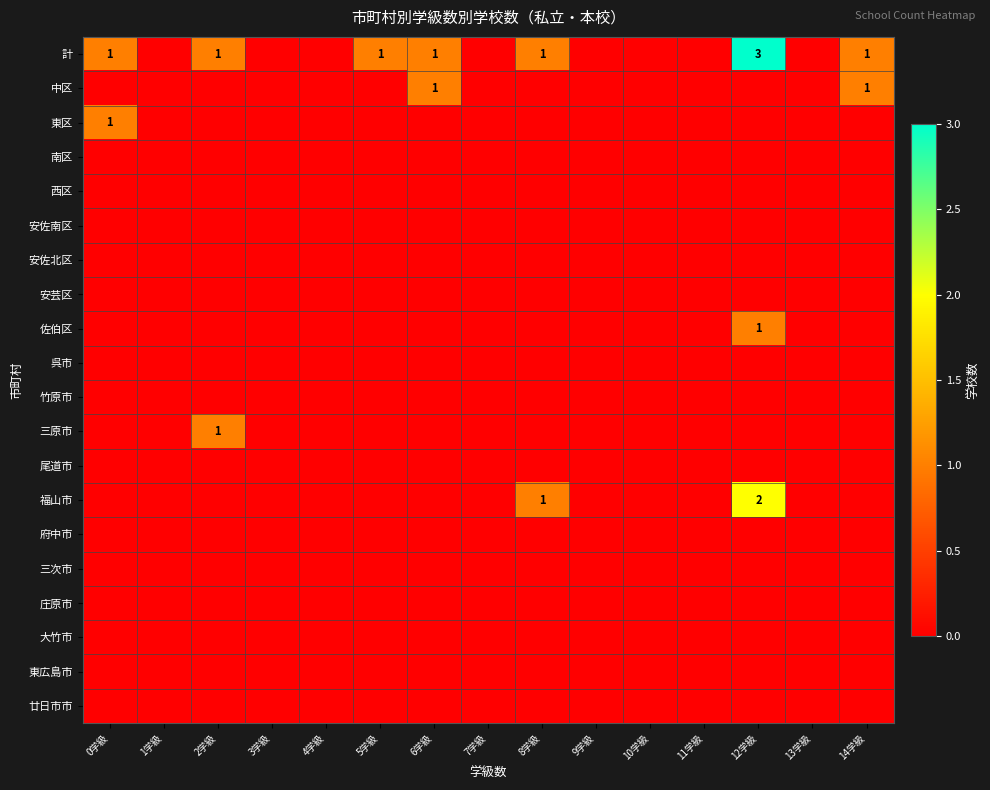

Which has a higher value, 12学級 or 4学級?

12学級